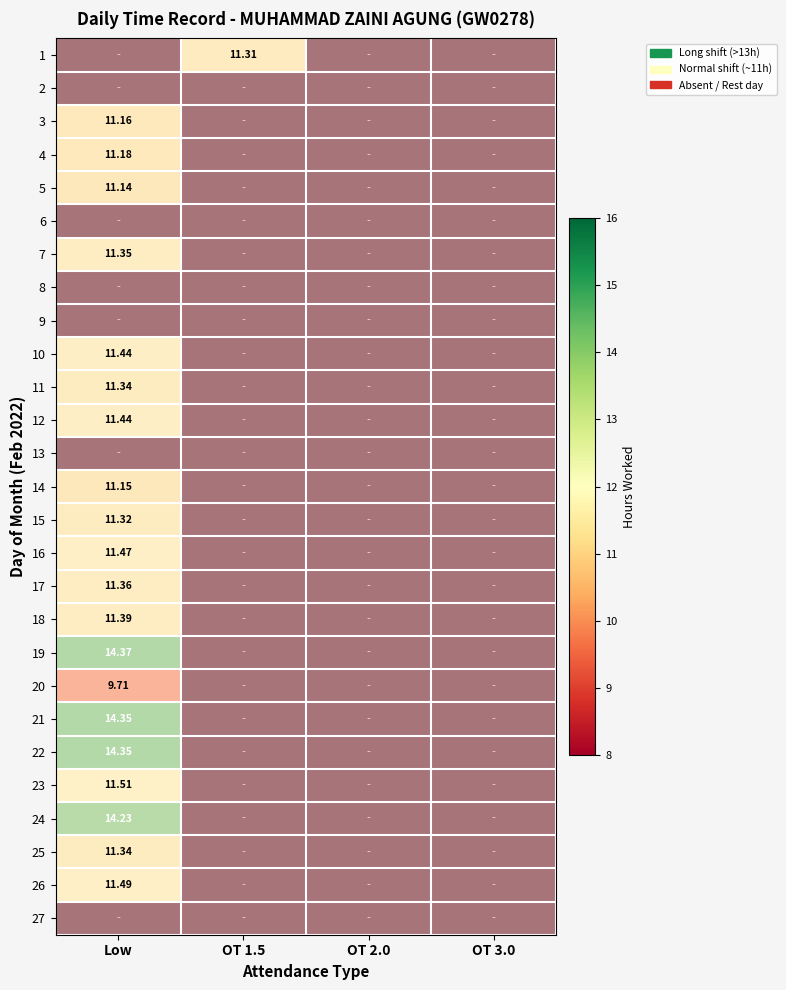

At how many categories does at least one series exceed 0?

4